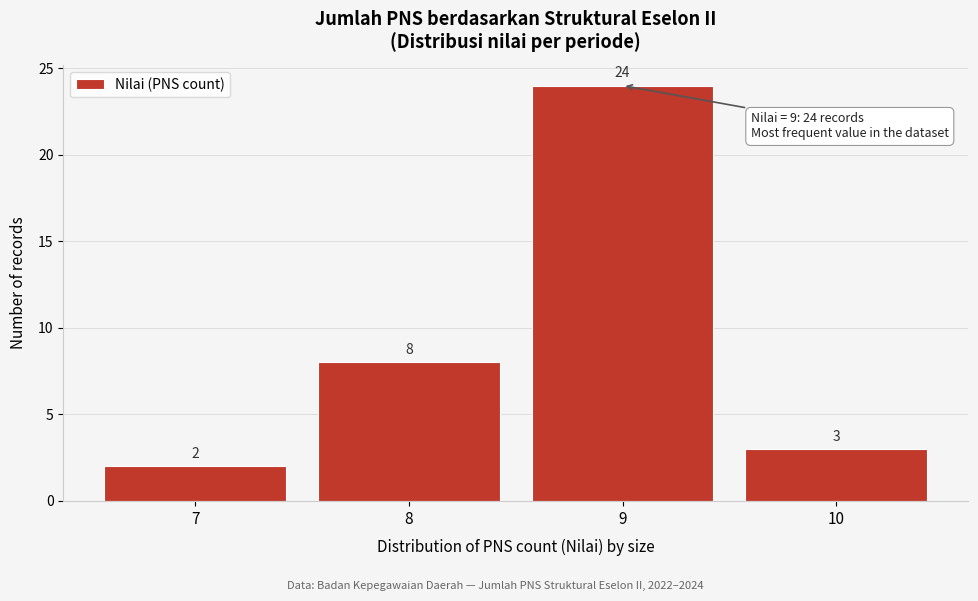

Reading left to right, extract all data points from this chart.

2	8	24	3